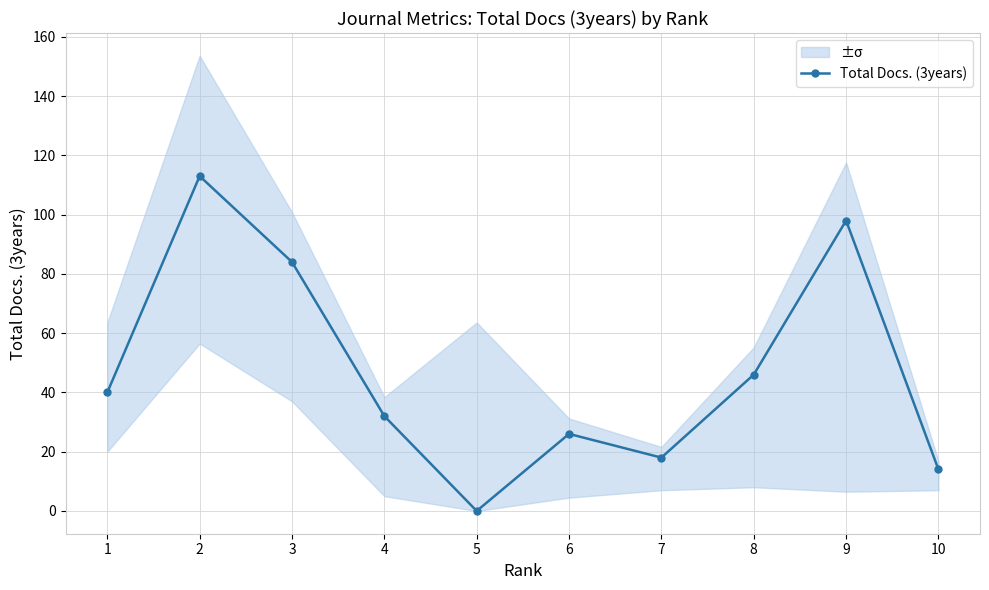

List the labels in order of value, smallest first.

5, 10, 7, 6, 4, 1, 8, 3, 9, 2